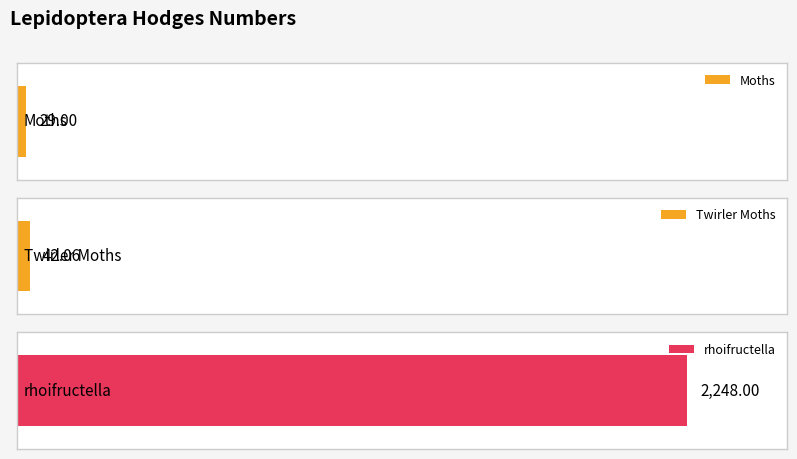

How many values are below 42?

1